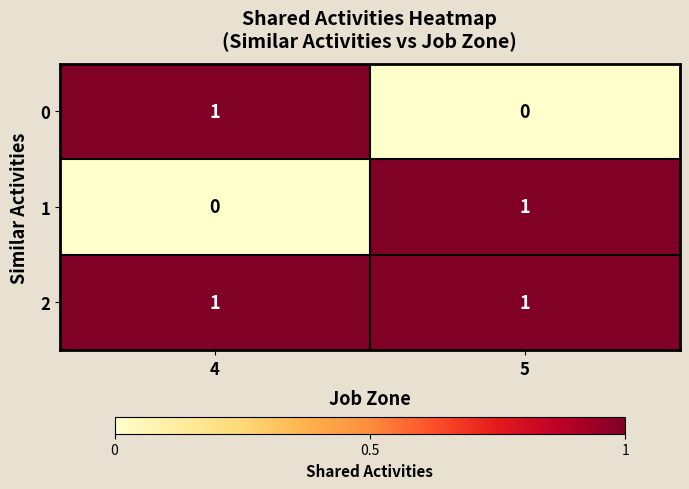

Reading right to left, transcribe all the data shown in this chart.

0: 5=0	4=1
1: 5=1	4=0
2: 5=1	4=1